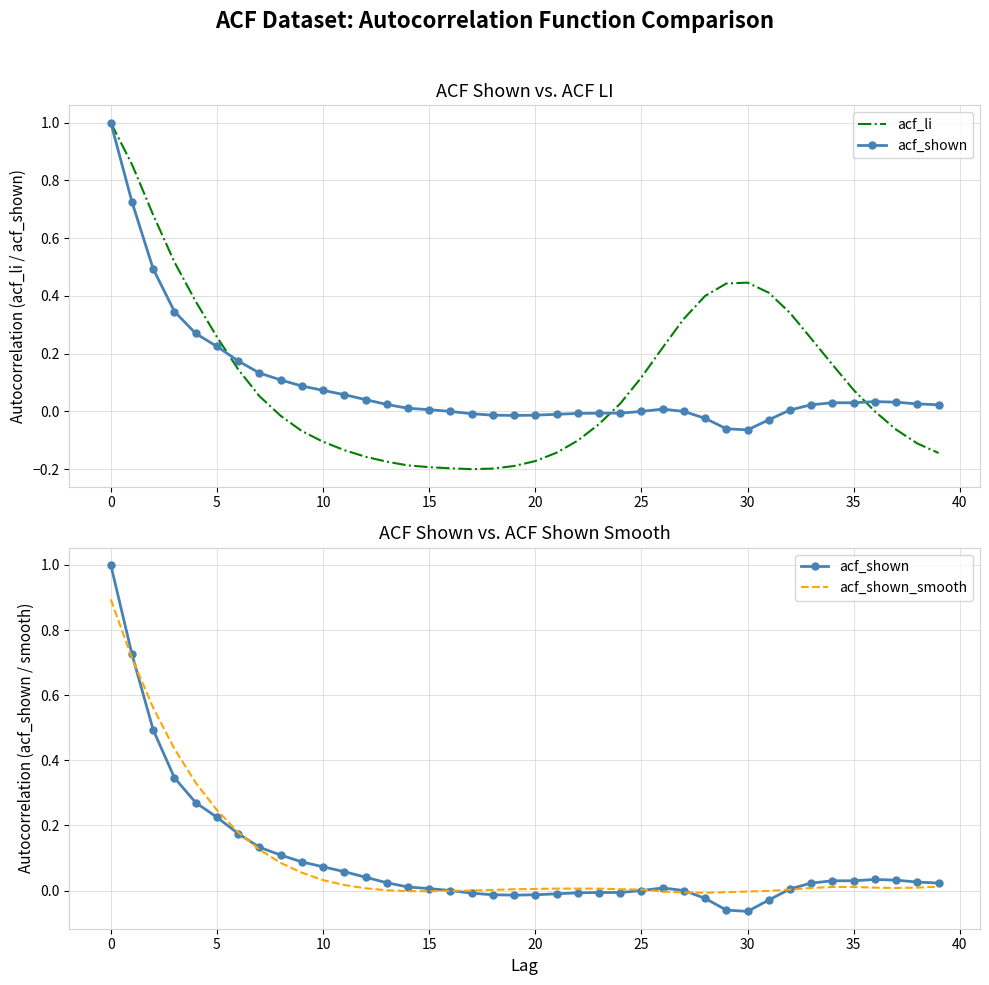

Which series ends up on top after the final intersection of acf_li and acf_shown?

acf_shown